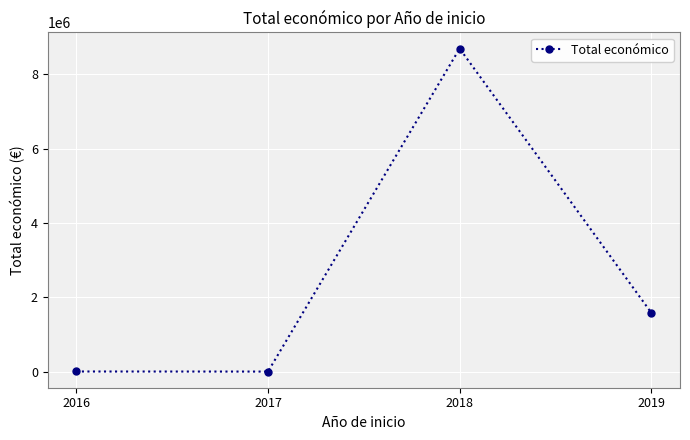

What is the greatest value displayed?

8686325